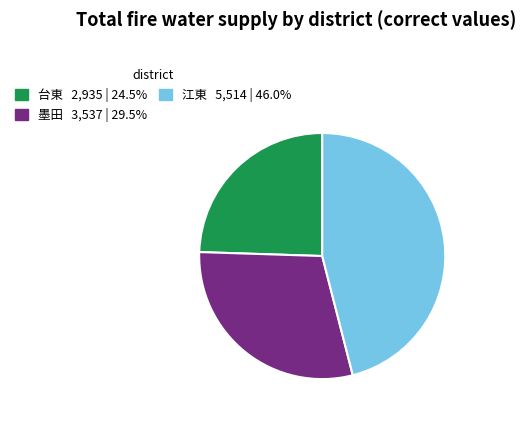

Between 江東 and 台東, which is larger?

江東